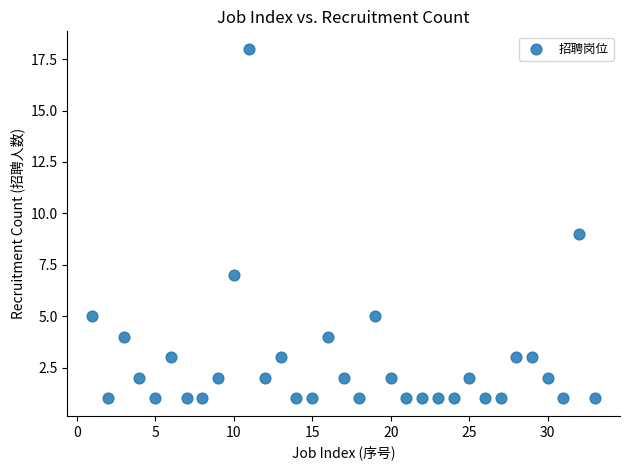

What is the range of Y values (max minus min)?

17